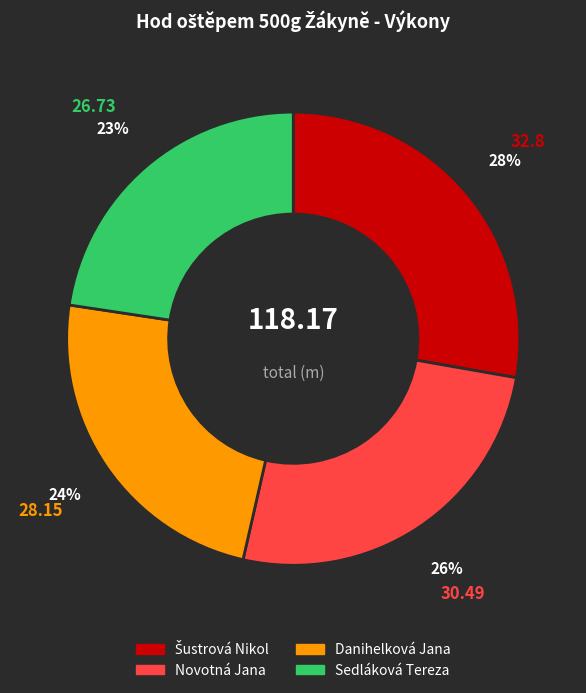

Which category has the smallest portion of the pie?

Sedláková Tereza